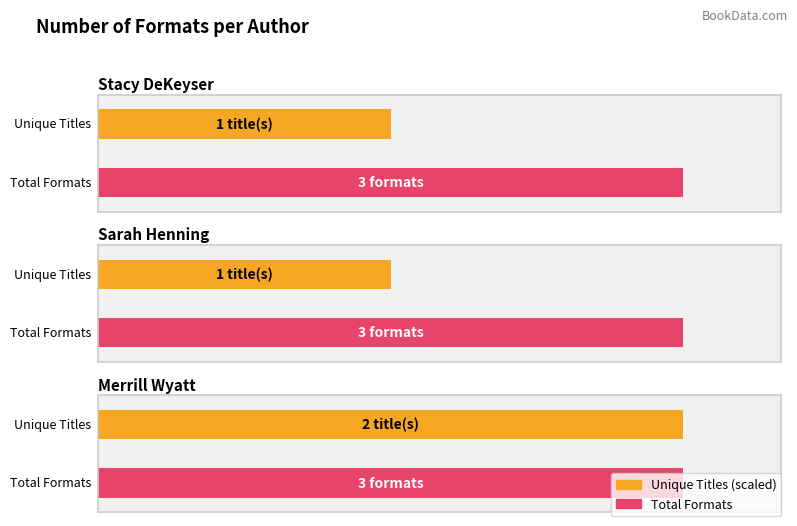

True or false: the data shows 1 at Stacy DeKeyser.

False